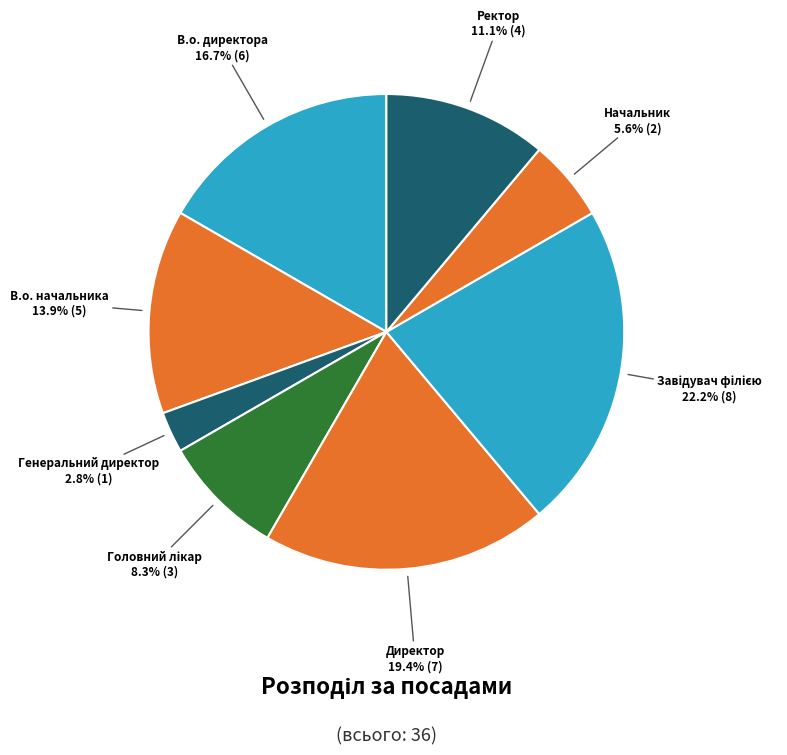

Which slice is the smallest?

Генеральний директор